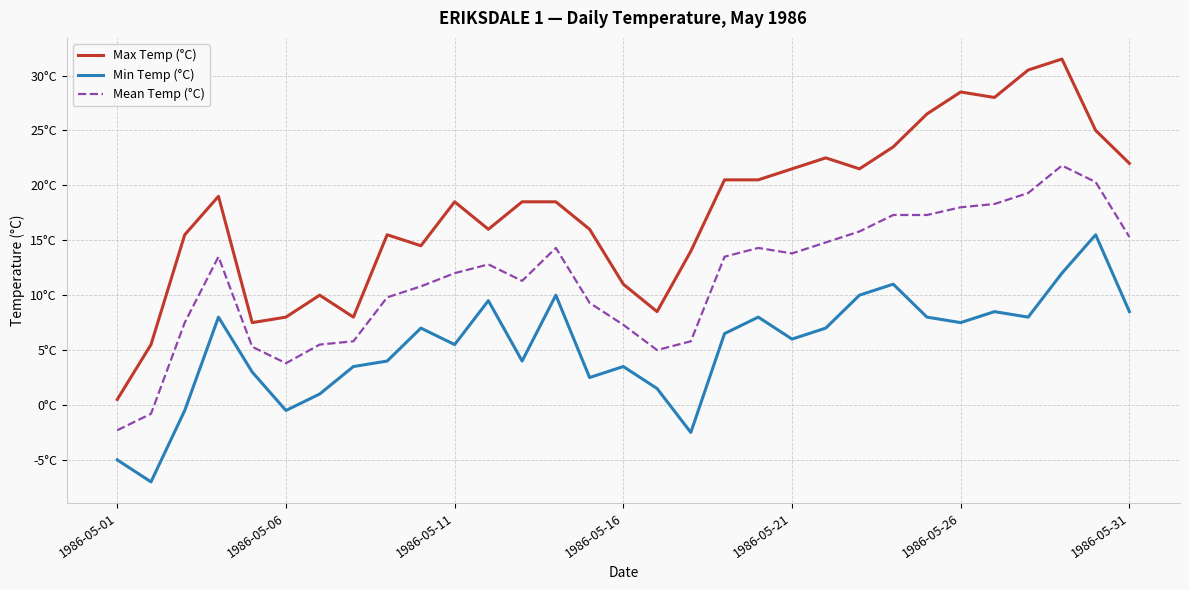

What are all the series names shown in the legend?

Max Temp (°C), Min Temp (°C), Mean Temp (°C)